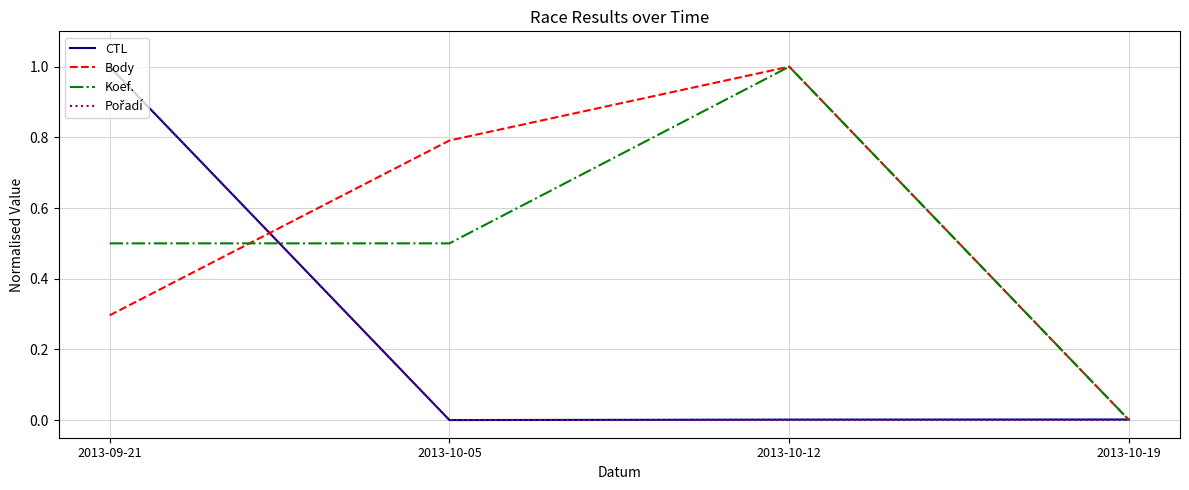

What is the average value of the Body series?

0.5